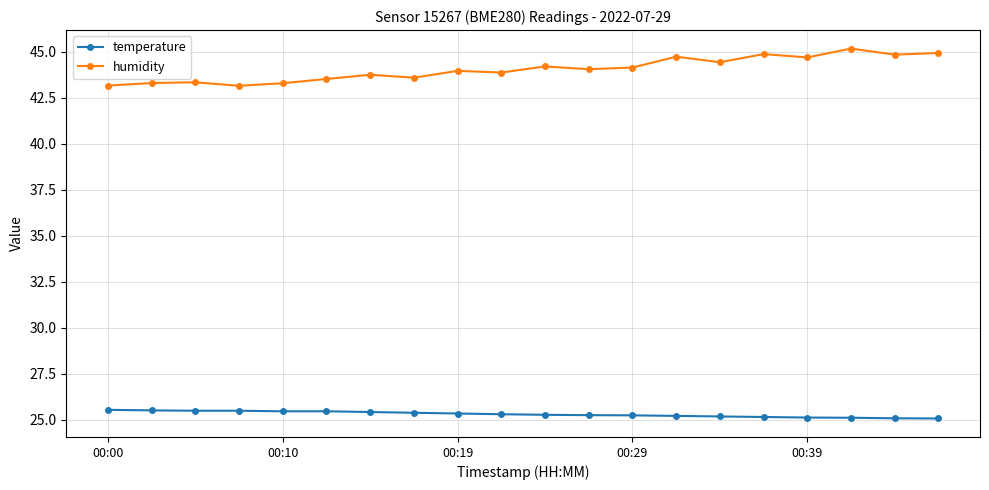

What is the difference between the maximum and minimum values in the temperature series?

0.5